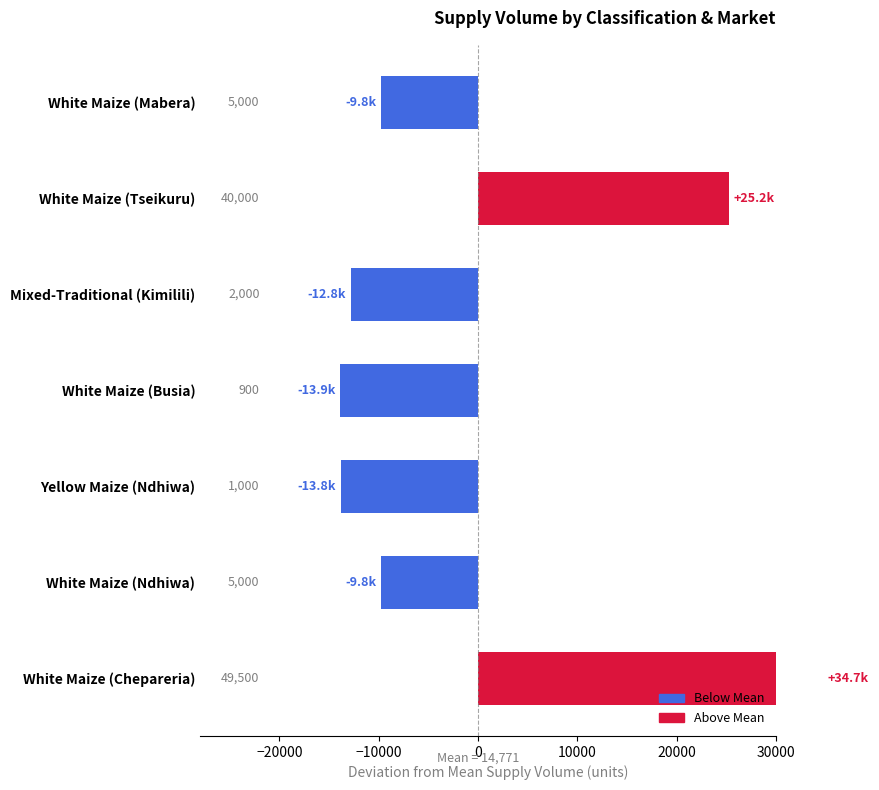

Reading right to left, list all the values displayed in this chart.

34728.6	-9771.4	-13771.4	-13871.4	-12771.4	25228.6	-9771.4